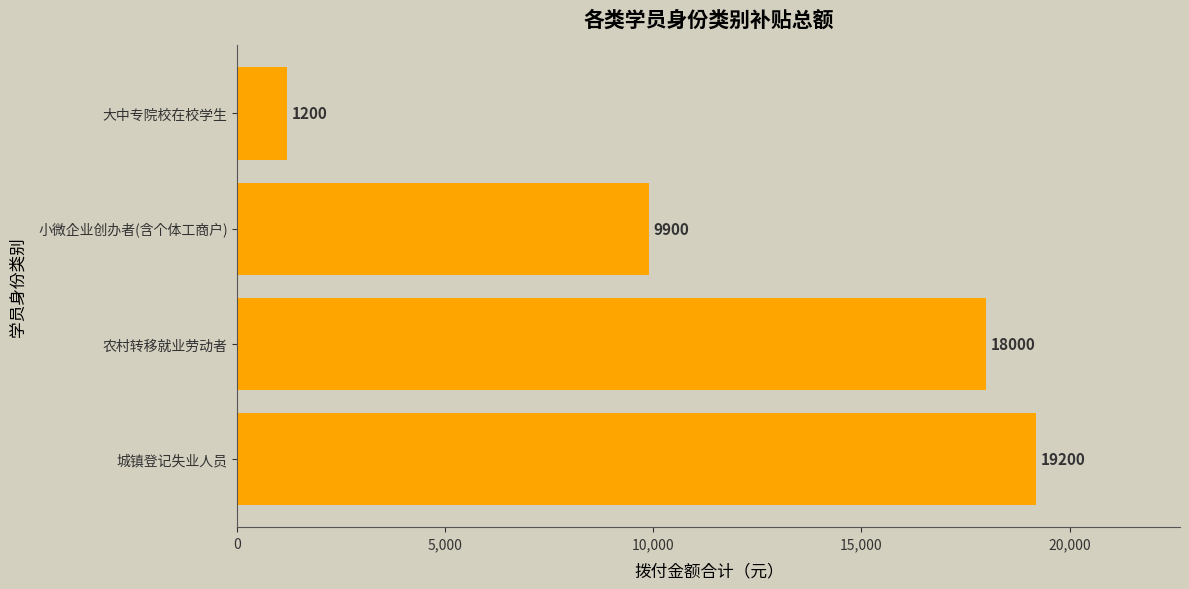

What is the difference between the second highest and second lowest values?

8100